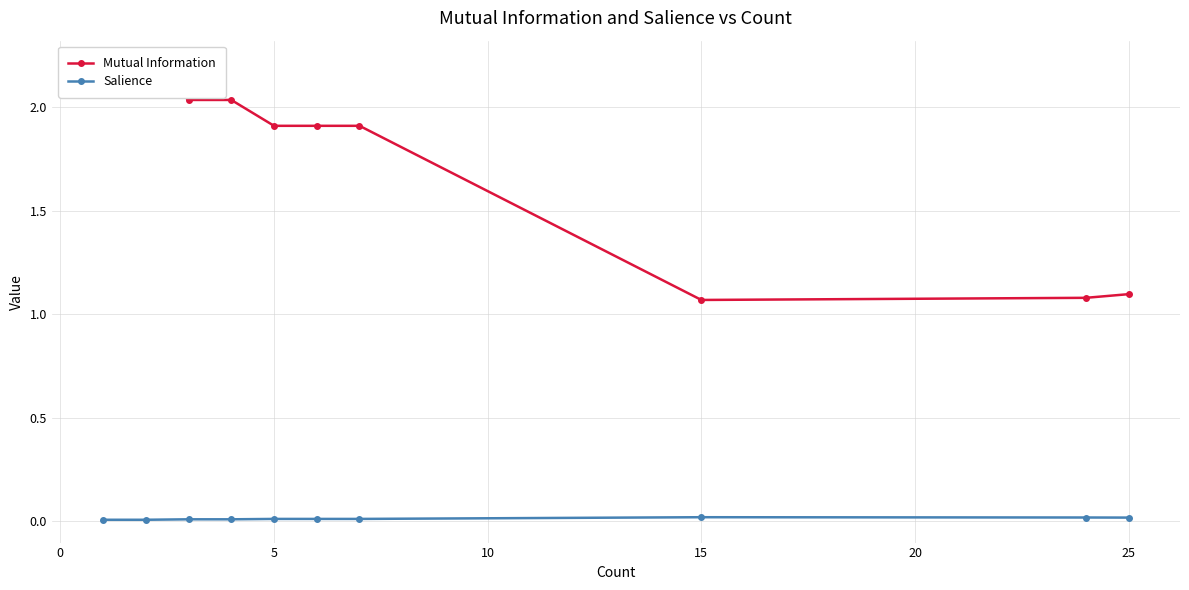

What are all the series names shown in the legend?

Mutual Information, Salience